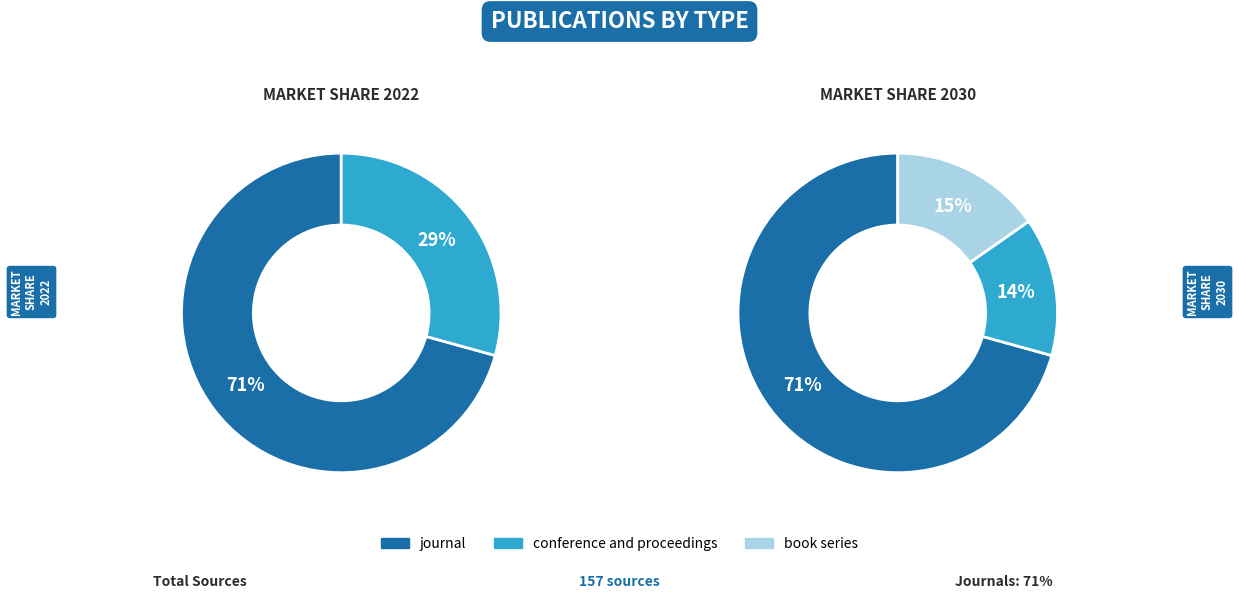

Count the number of slices in the pie.

3